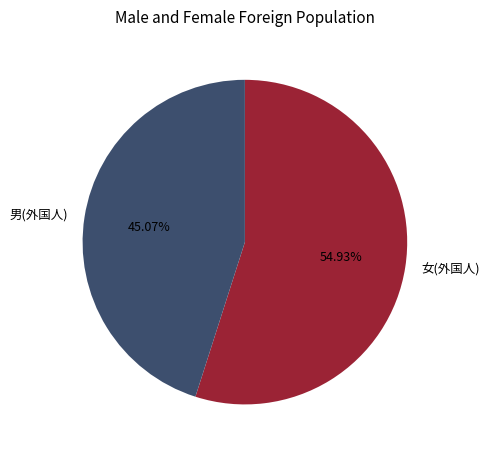

Does 男(外国人) represent more than half of the total?

No